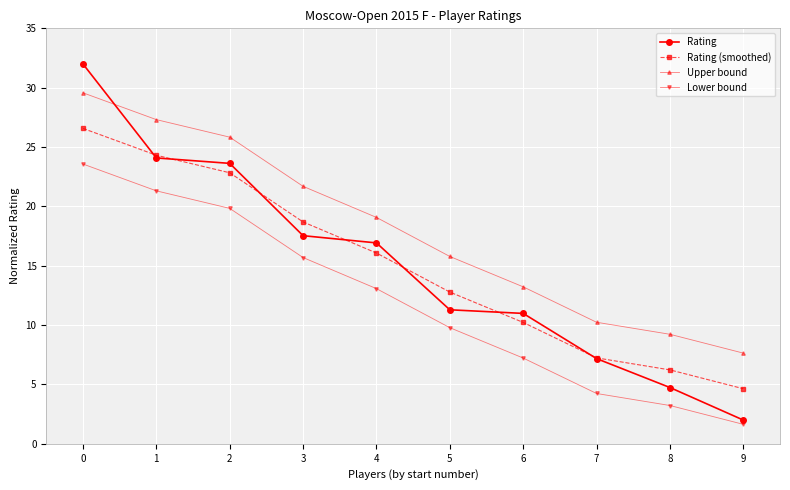

What are all the series names shown in the legend?

Rating, Rating (smoothed), Upper bound, Lower bound